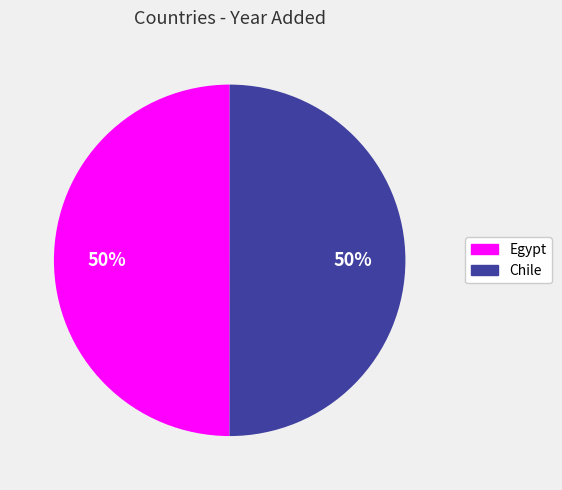

The Chile slice represents 44% of the pie. True or false?

False